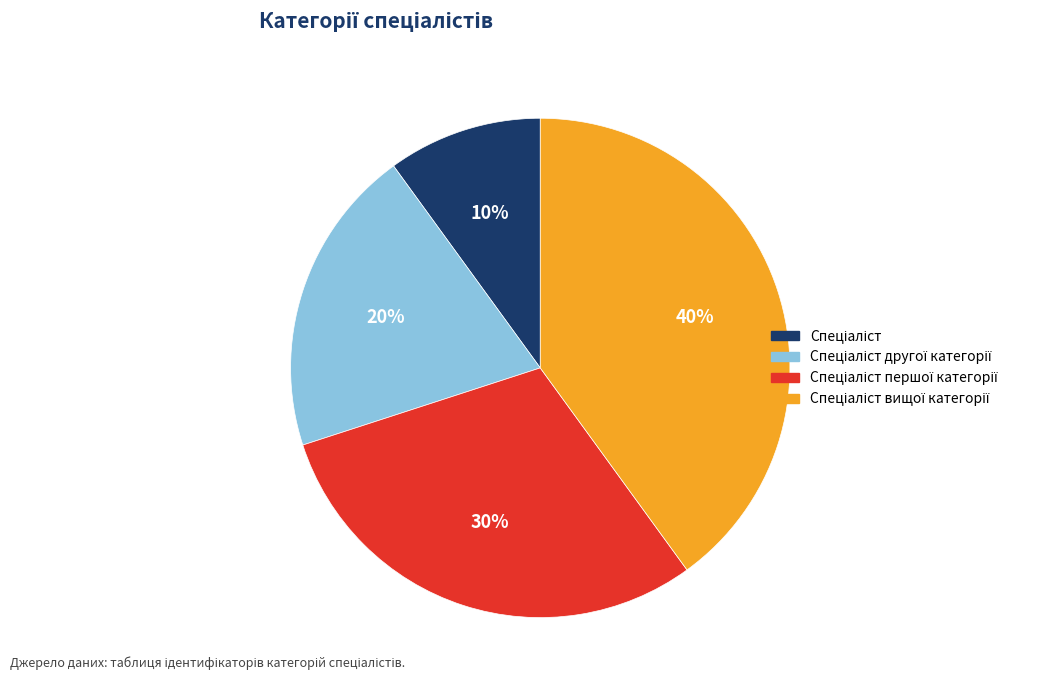

To the nearest percent, what is the difference between the largest and smallest slice percentages?

30%